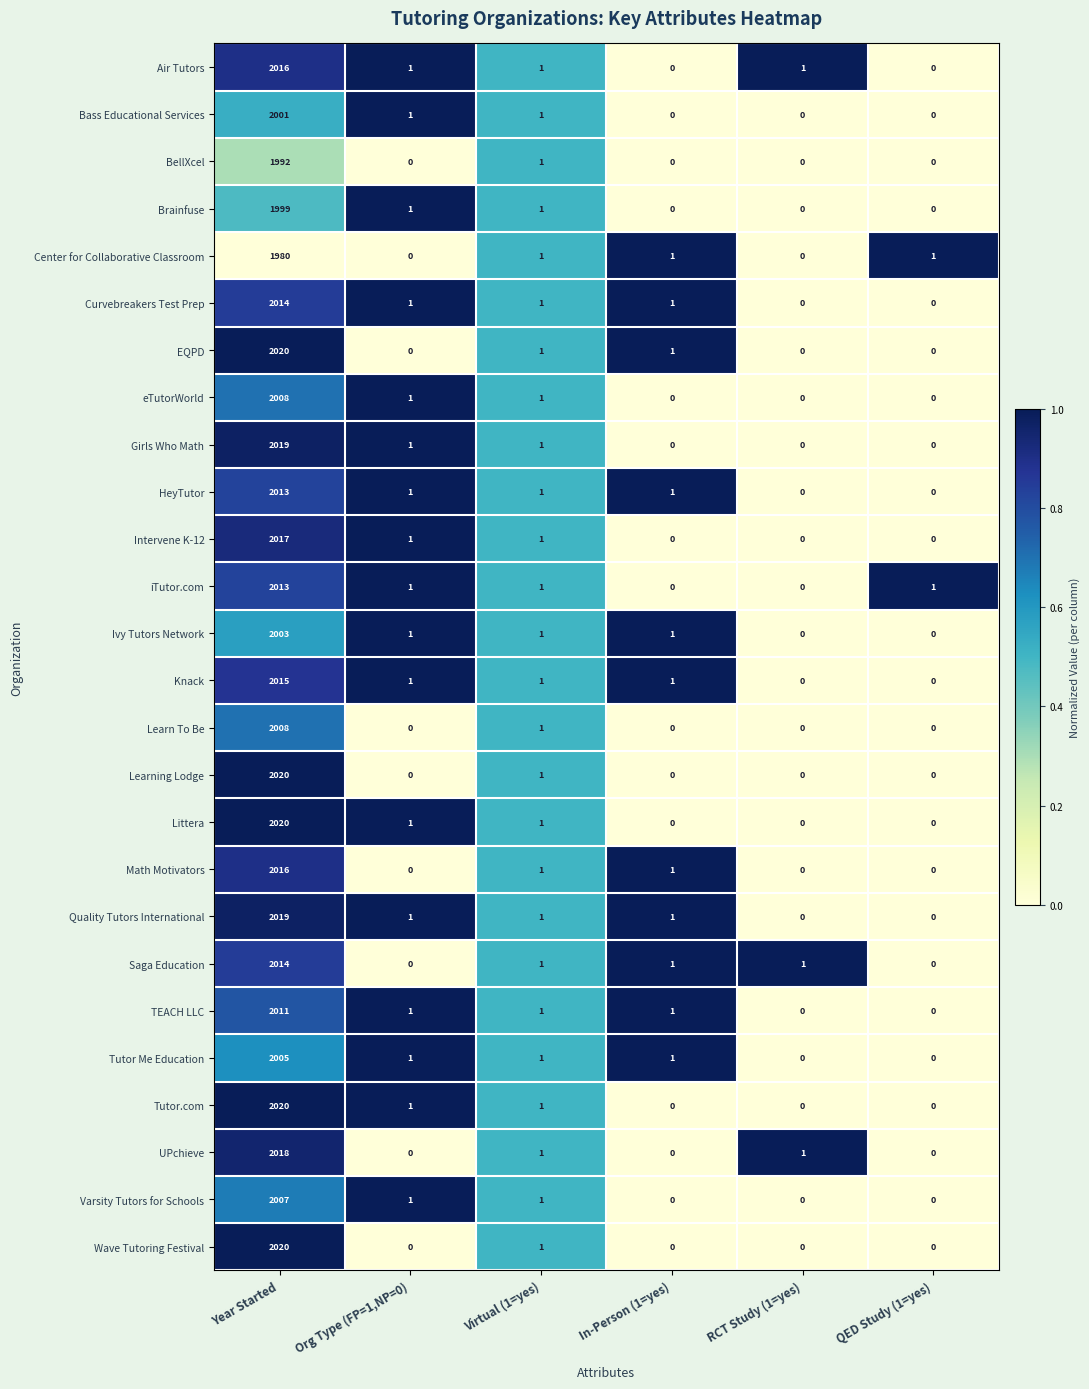

The value of Air Tutors at Virtual (1=yes) is 0. True or false?

False